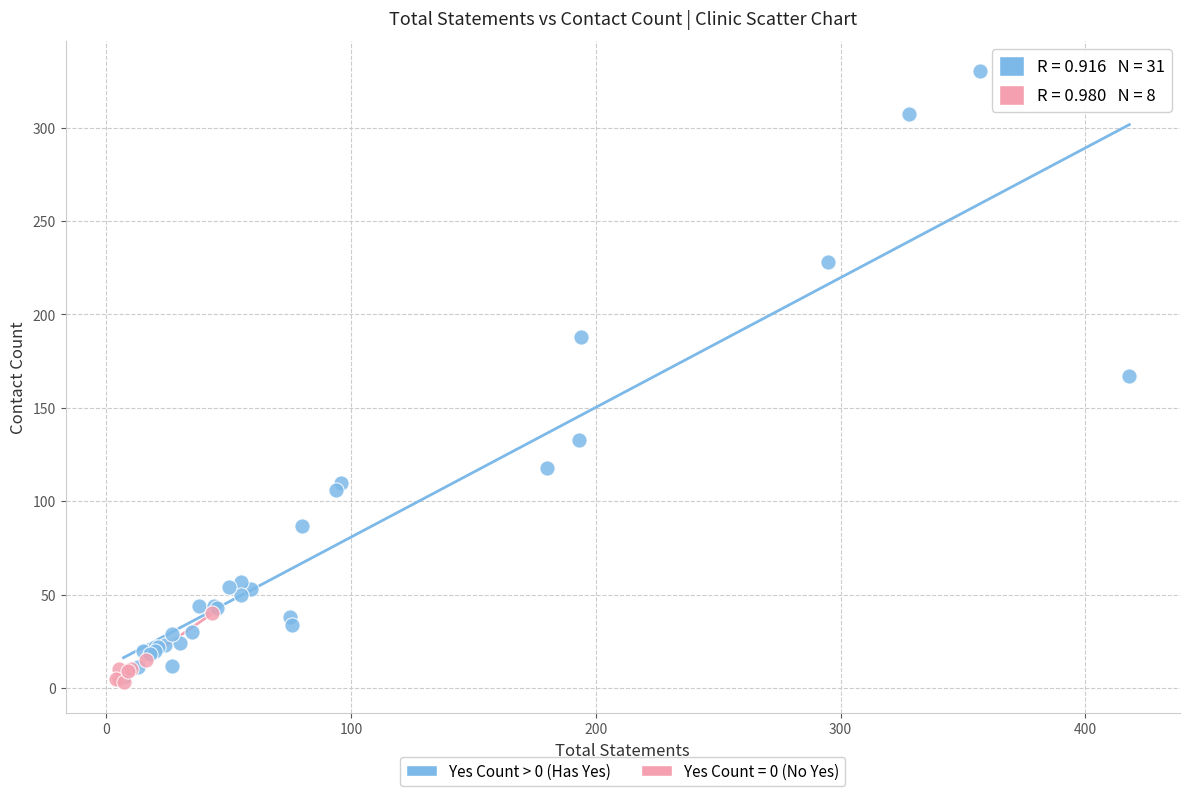

Which series has the largest Y range (max minus min)?

Yes Count > 0 (Has Yes)